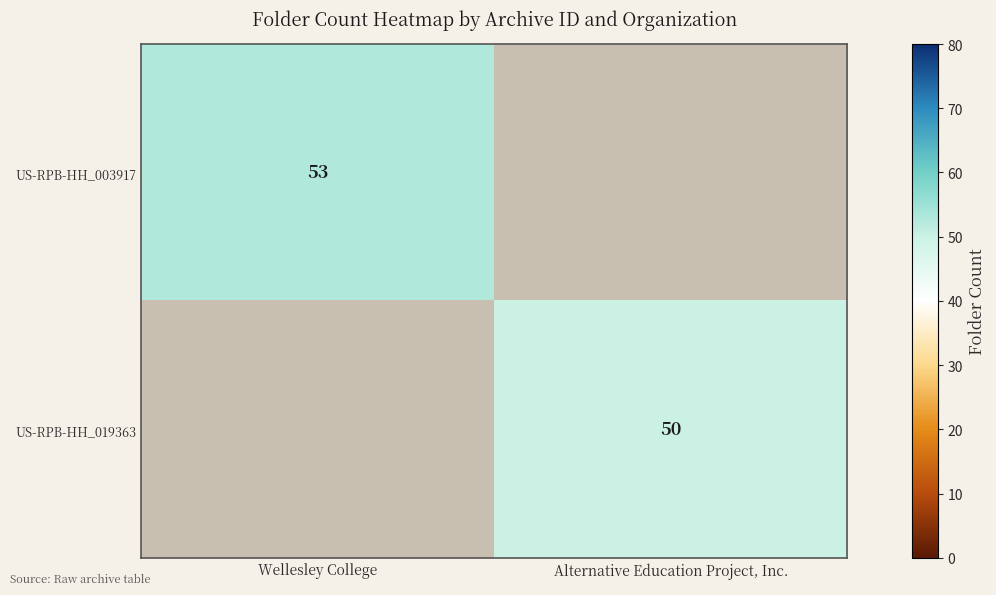

The US-RPB-HH_019363 series shows 50 at Alternative Education Project, Inc.. True or false?

True